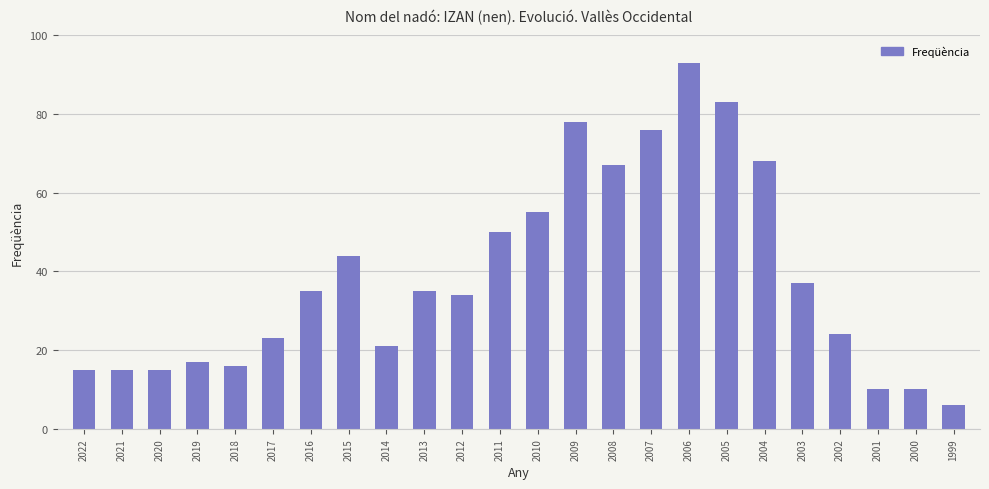

What is the smallest value displayed?

6